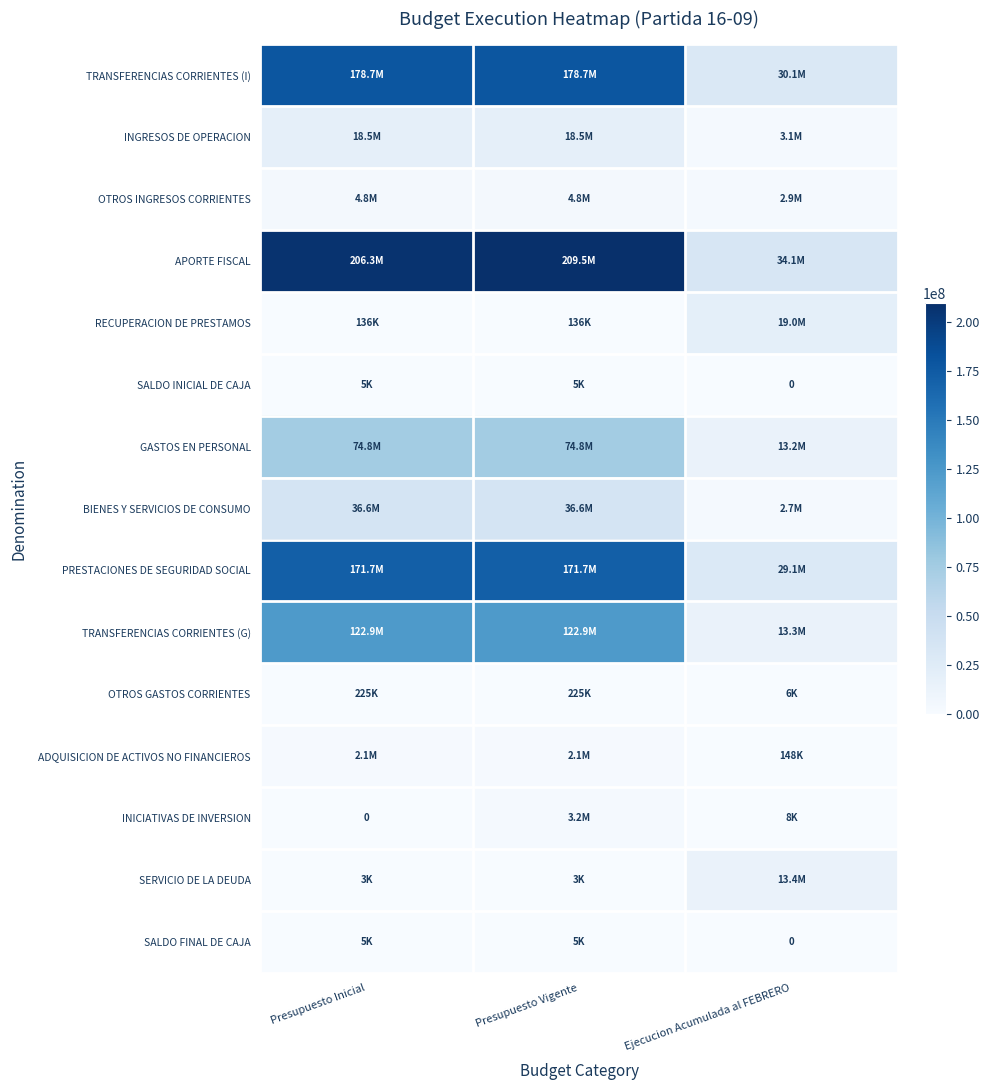

Rank the categories by APORTE FISCAL value from highest to lowest.

Presupuesto Vigente, Presupuesto Inicial, Ejecucion Acumulada al FEBRERO